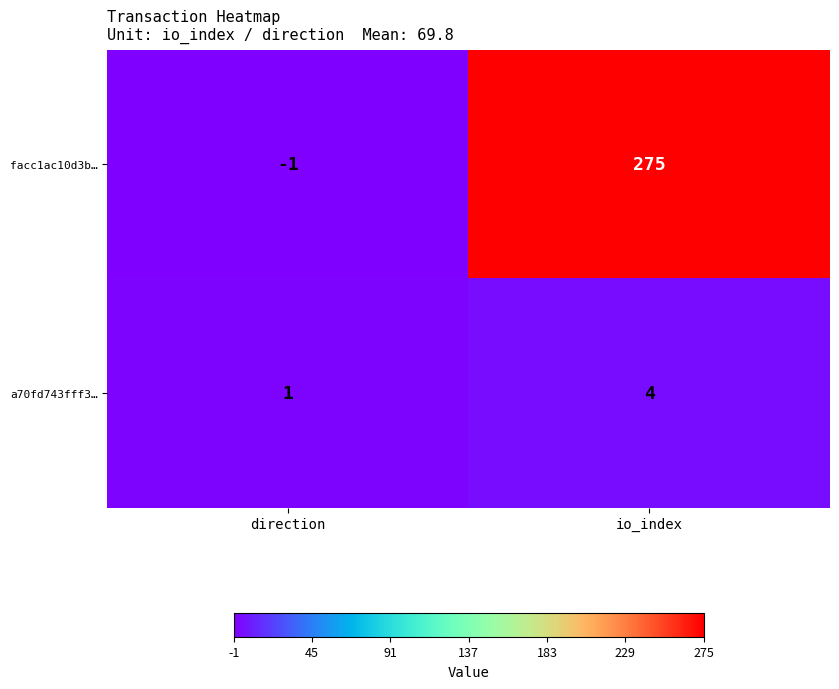

How many data points in a70fd743fff3… are less than 4?

1